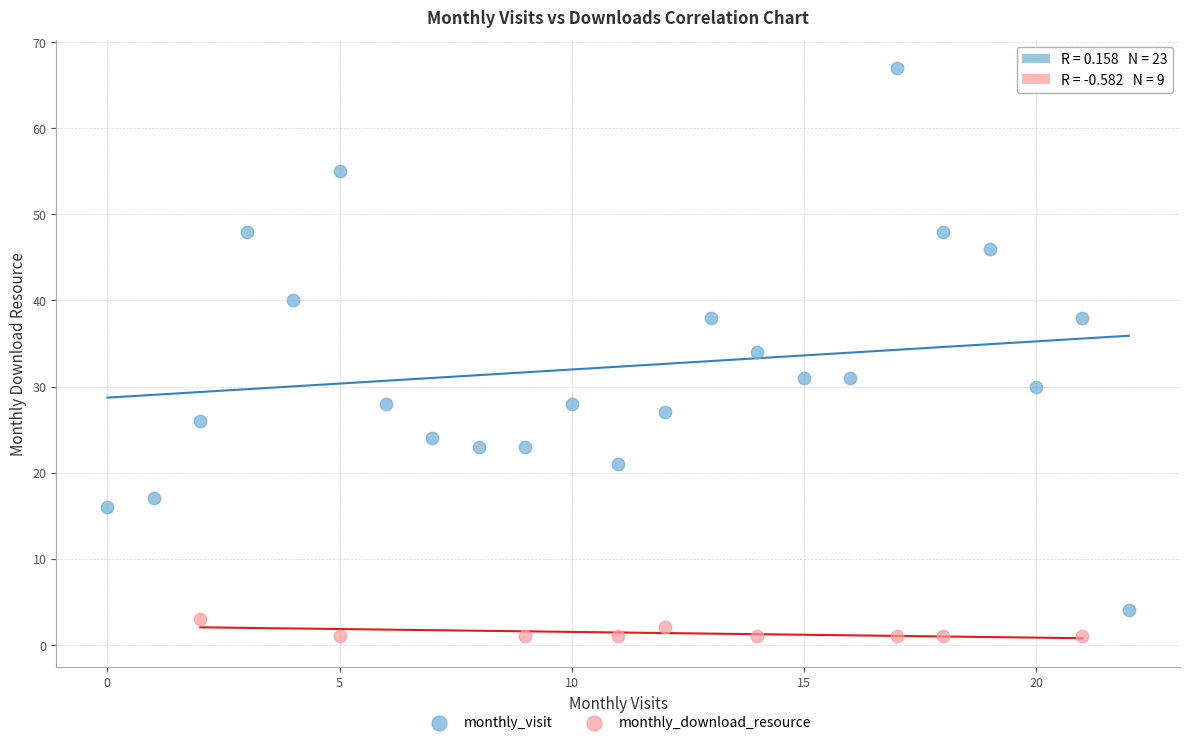

Which series contains the lowest Y value?

monthly_download_resource